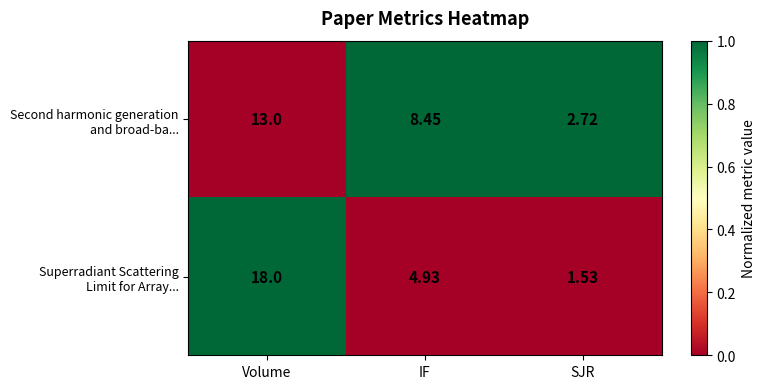

At which category is the sum across all series the highest?

Volume